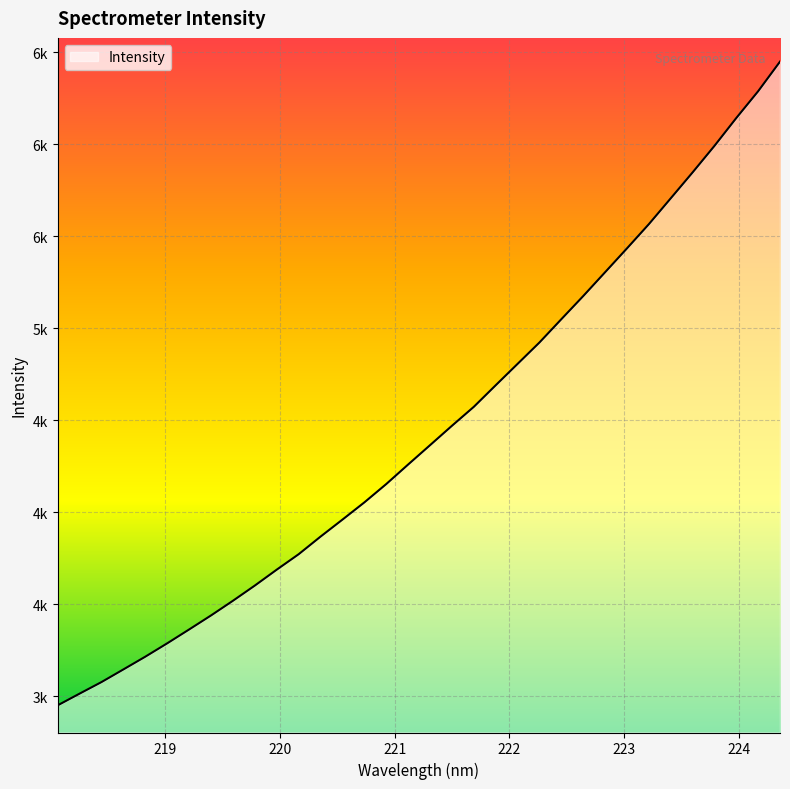

Does the chart display data point markers on the line(s)?

No